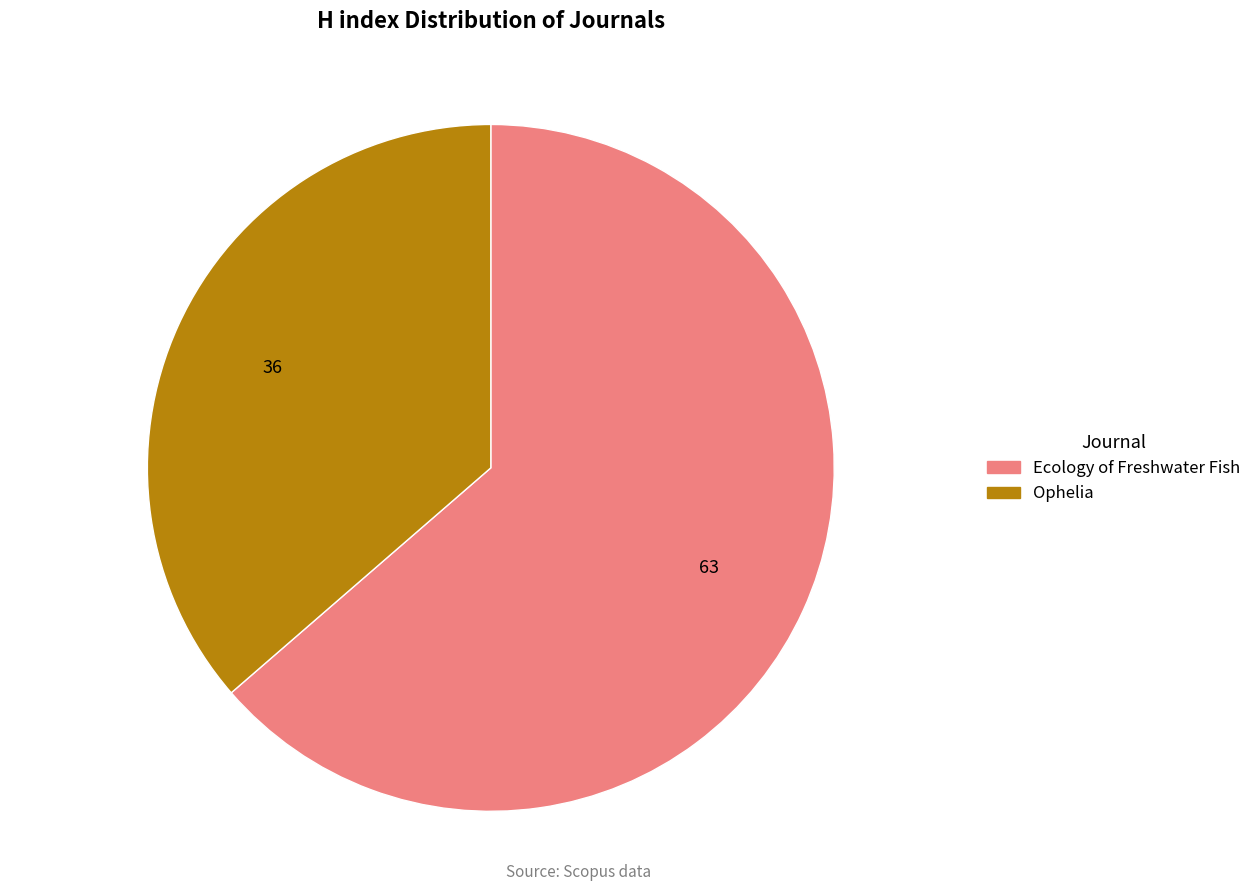

True or false: Ecology of Freshwater Fish accounts for 55% of the total.

False